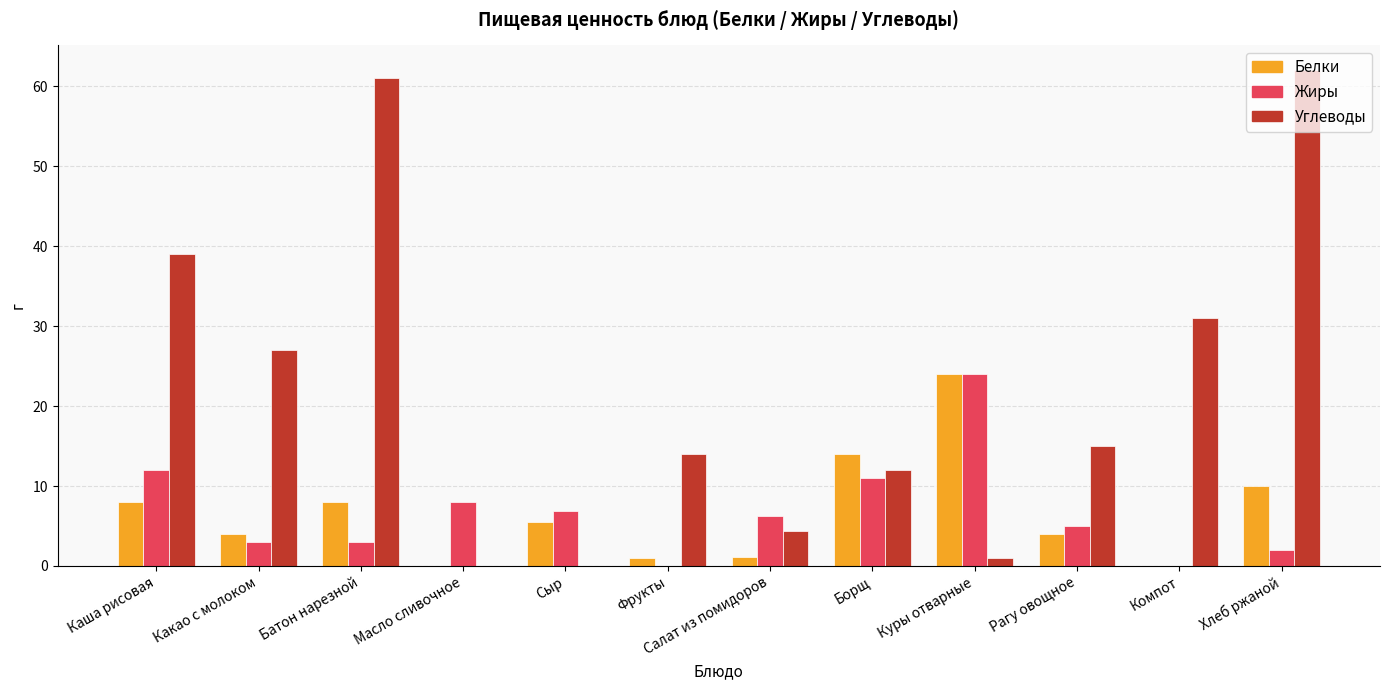

How many groups of bars are there?

12